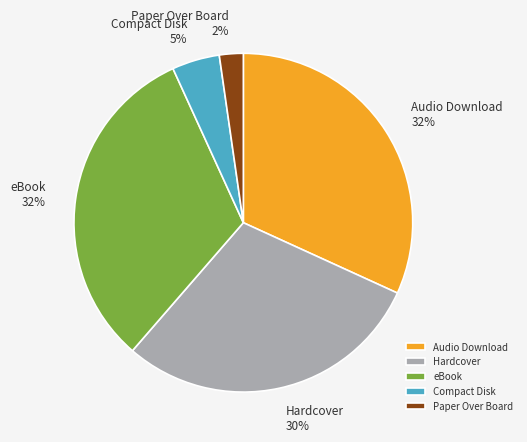

Which slice is the smallest?

Paper Over Board